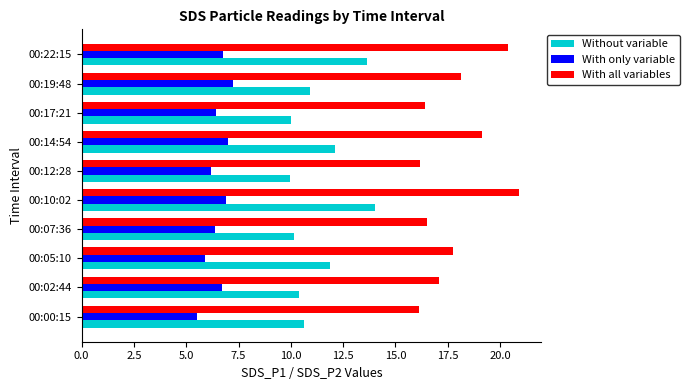

What is the spread (max minus min) of values at 00:05:10?

11.9